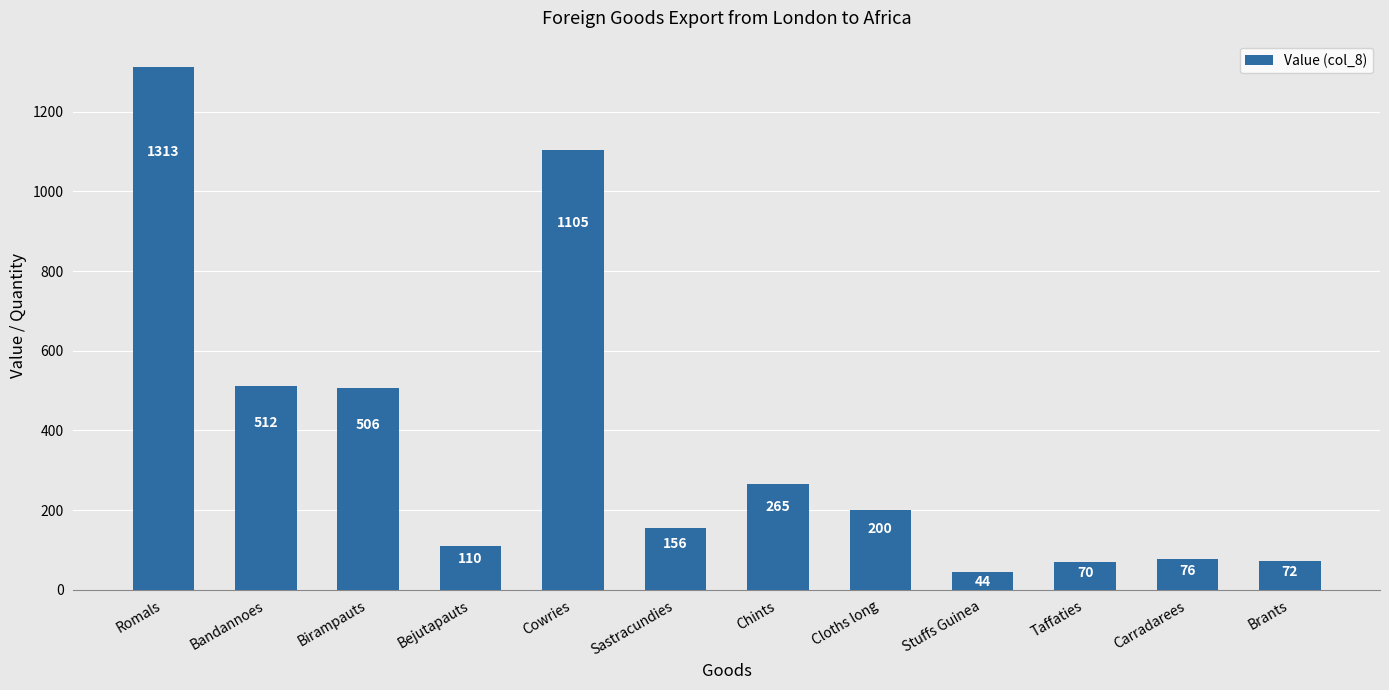

How many categories are shown in the chart?

12